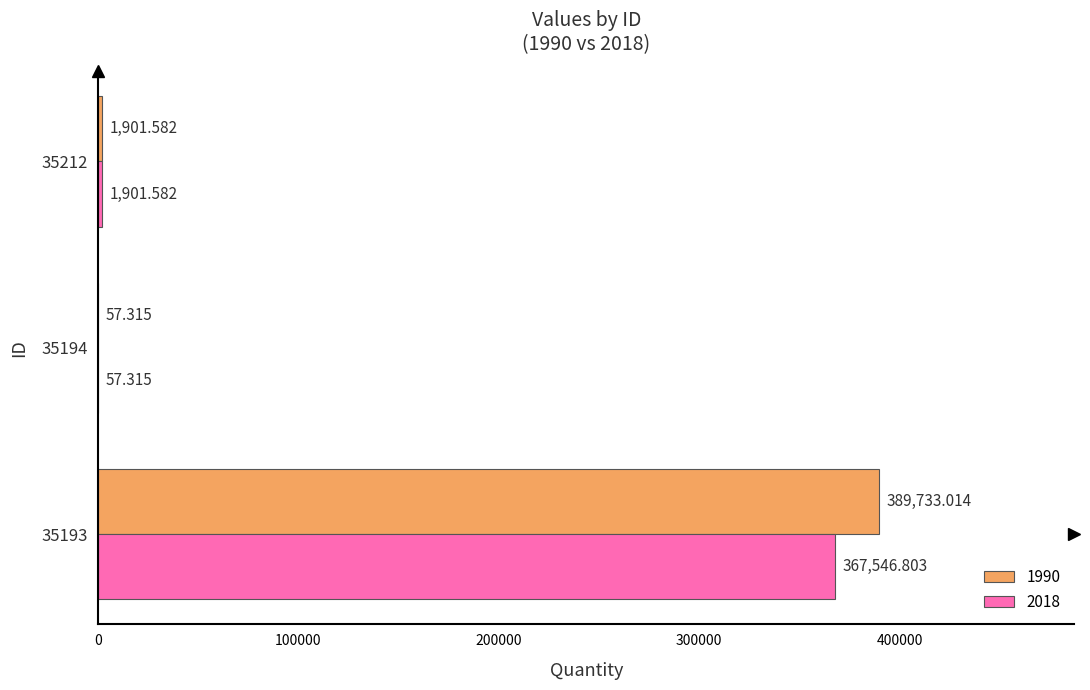

Where is 2018 nearest to the value 183802?

35212